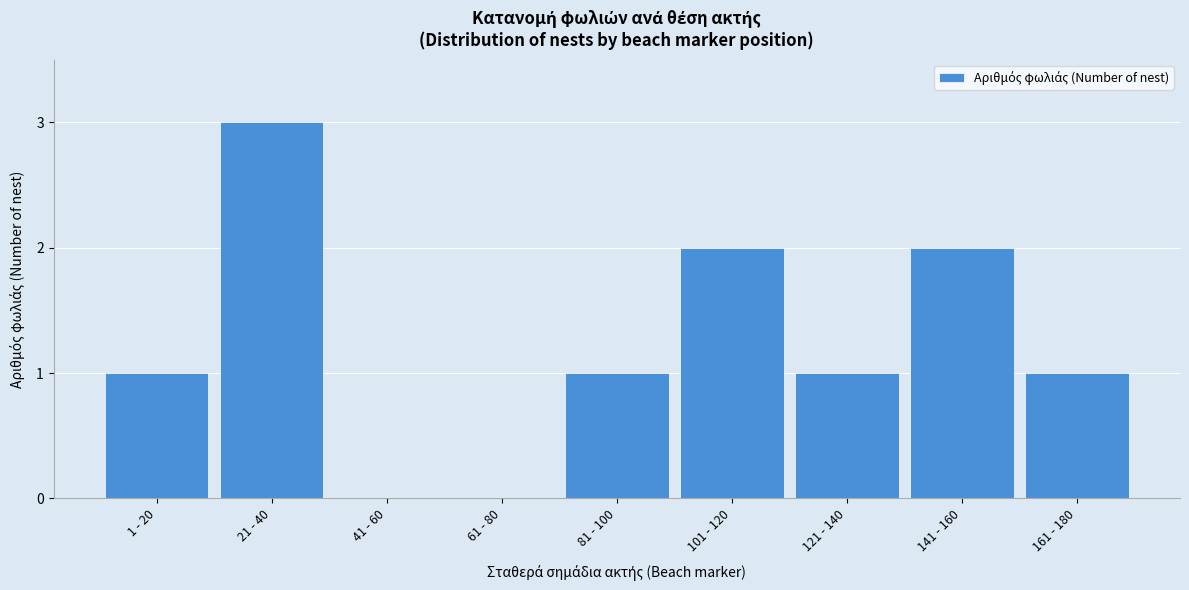

Reading left to right, extract all data points from this chart.

1 - 20=1	21 - 40=3	41 - 60=0	61 - 80=0	81 - 100=1	101 - 120=2	121 - 140=1	141 - 160=2	161 - 180=1